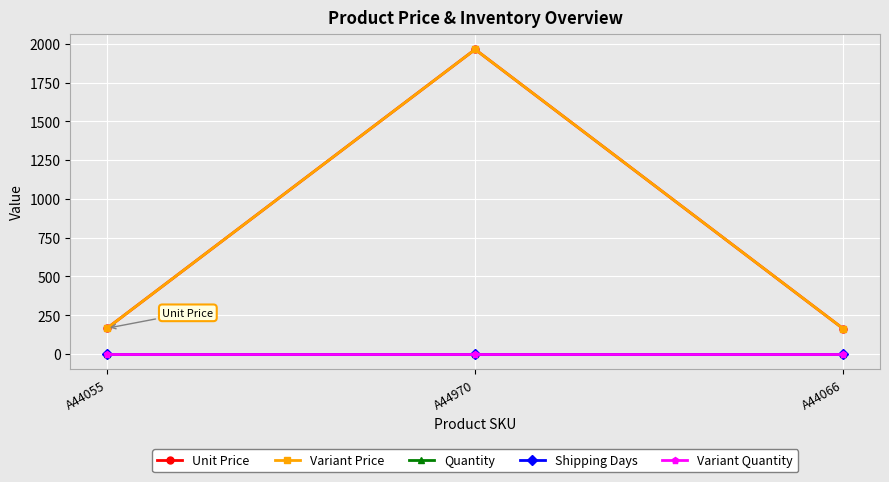

What position from the right is A44970?

2